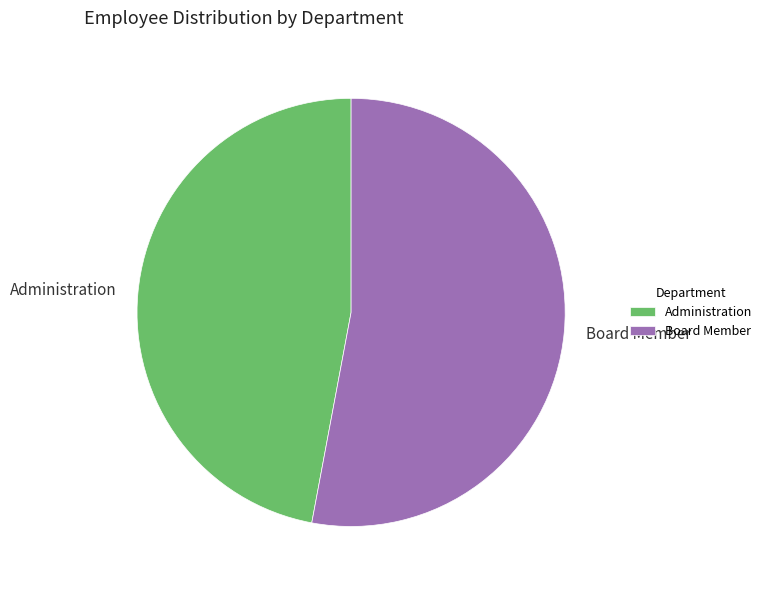

What is the ratio of the value at Administration to the value at Board Member?

0.9